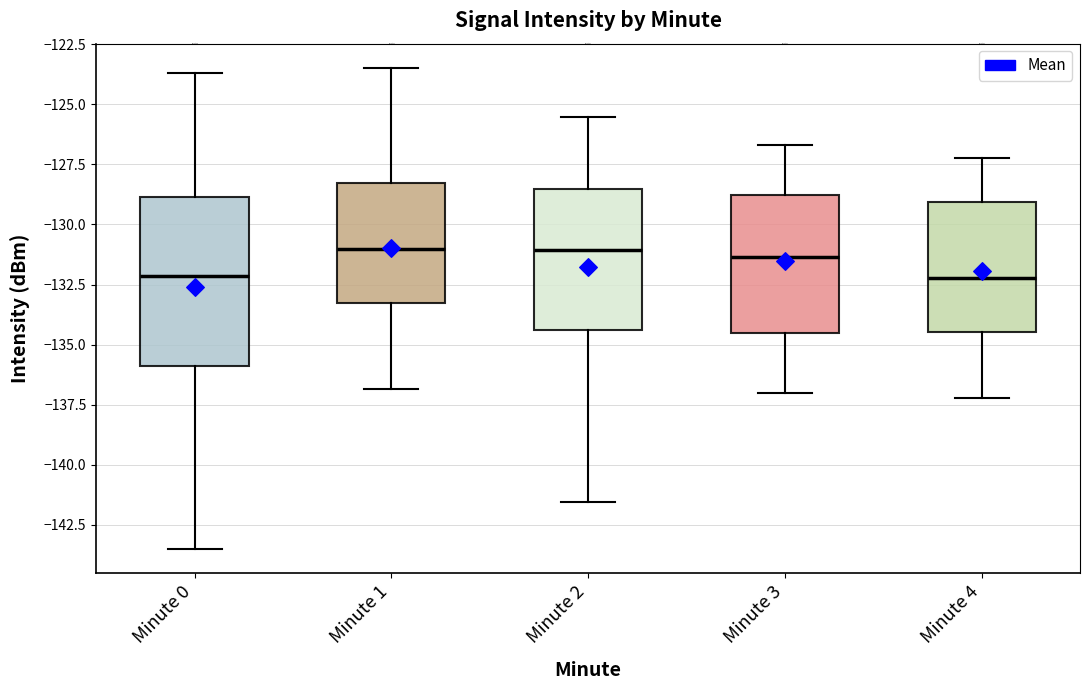

Where is the upper edge of the box for Minute 0 on the y-axis? The values are not printed on the chart, so give them approximately, as read against the axis.

-129.0